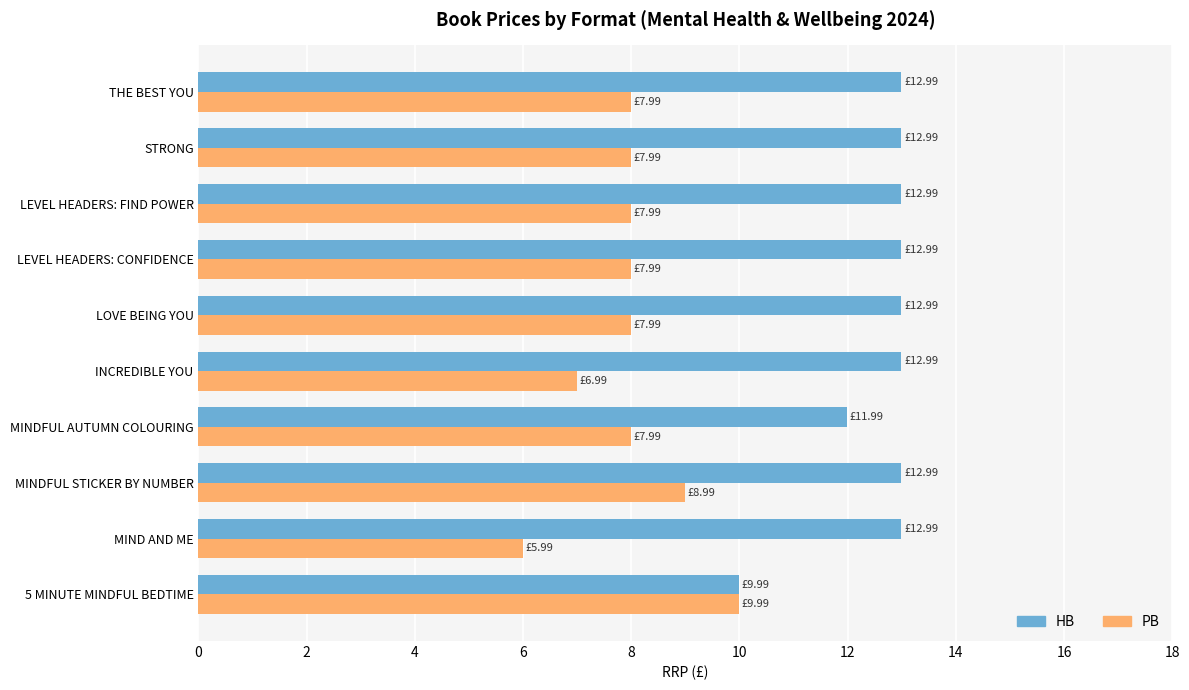

Count the number of categories in the chart.

10